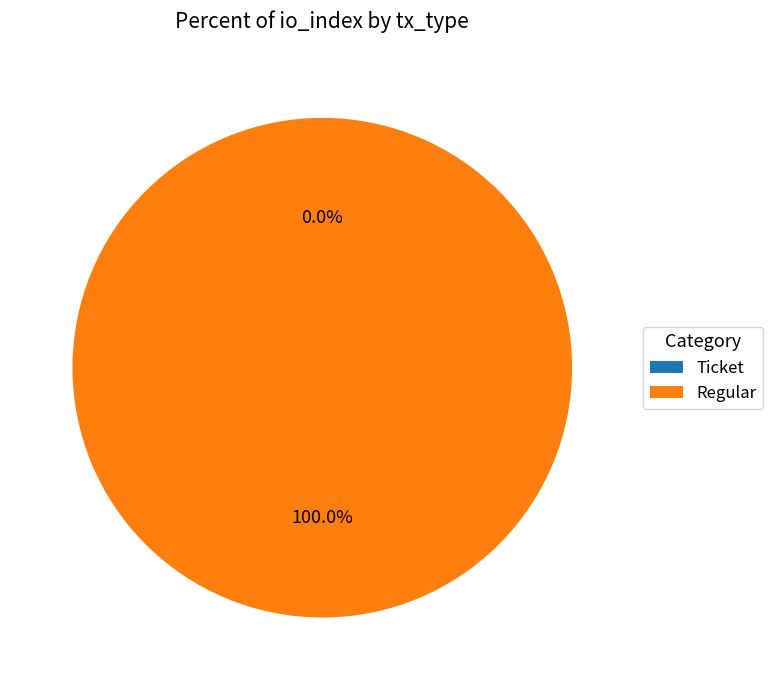

True or false: Ticket accounts for 0% of the total.

True